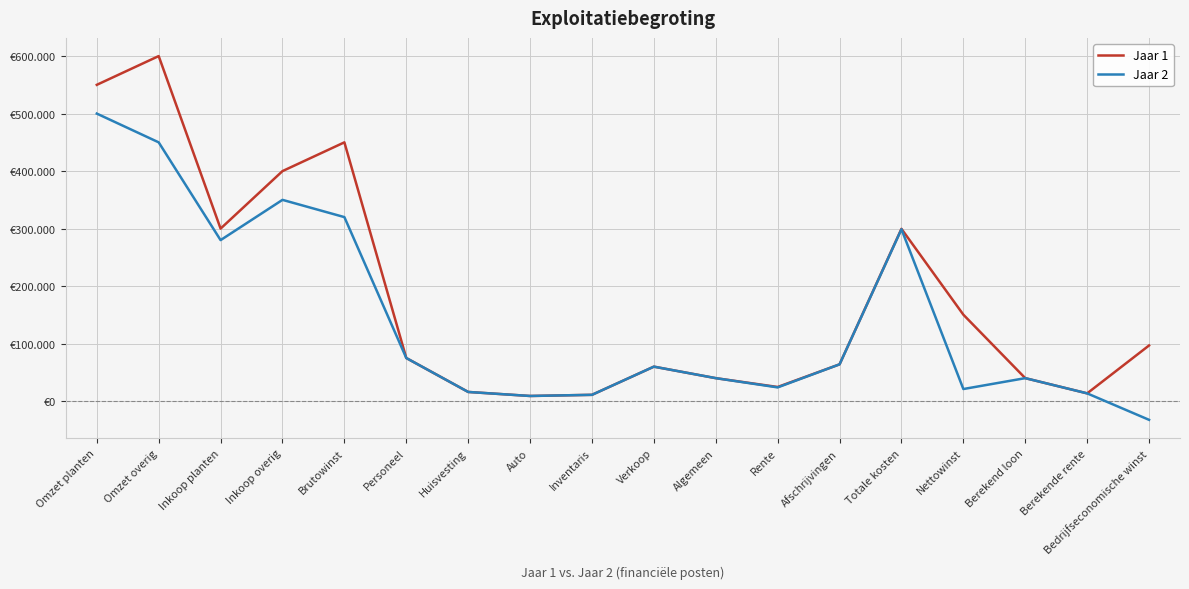

What are all the series names shown in the legend?

Jaar 1, Jaar 2